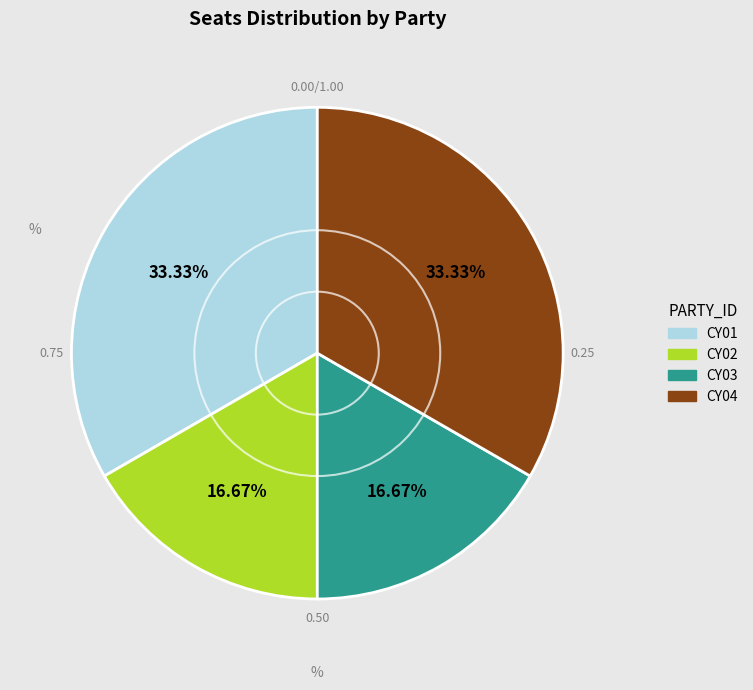

Is there any slice that represents more than half of the pie?

No